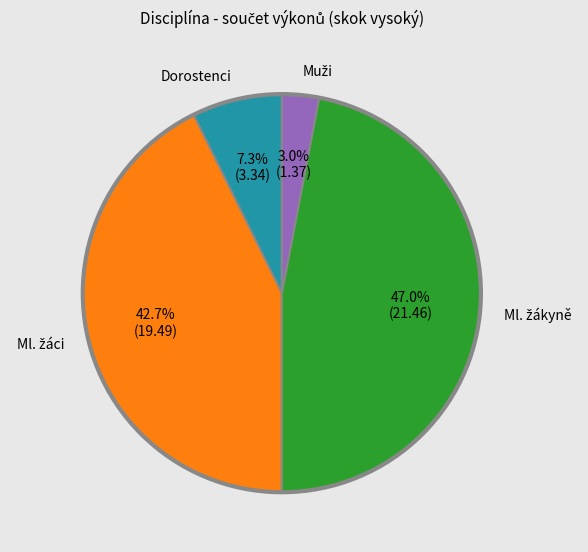

Is there any slice that represents more than half of the pie?

No